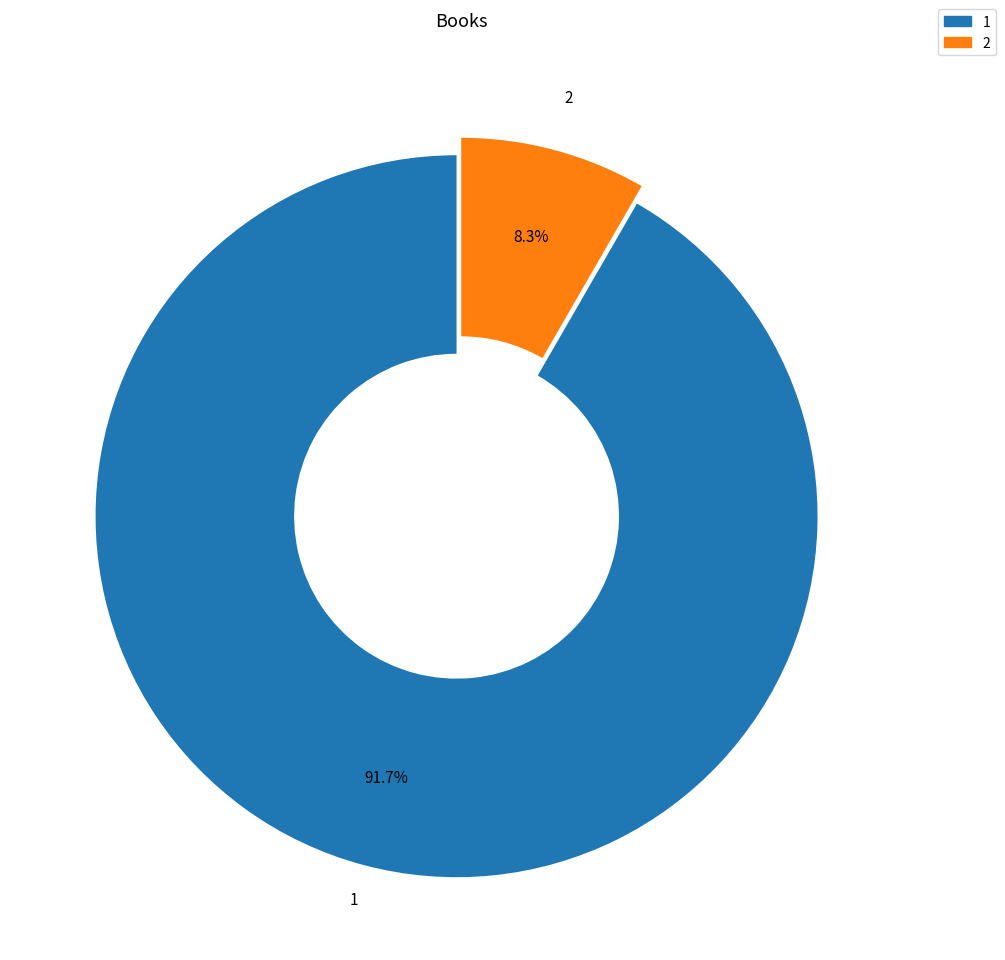

Which category has the smallest portion of the pie?

2